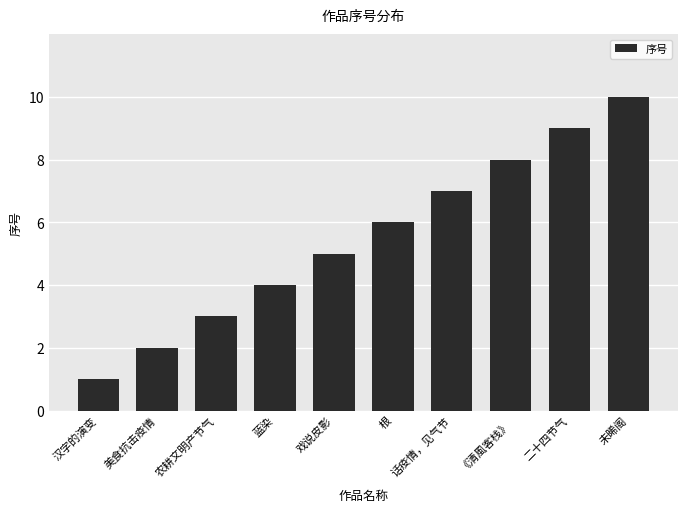

The value at 《清風客栈》 is 8. True or false?

True